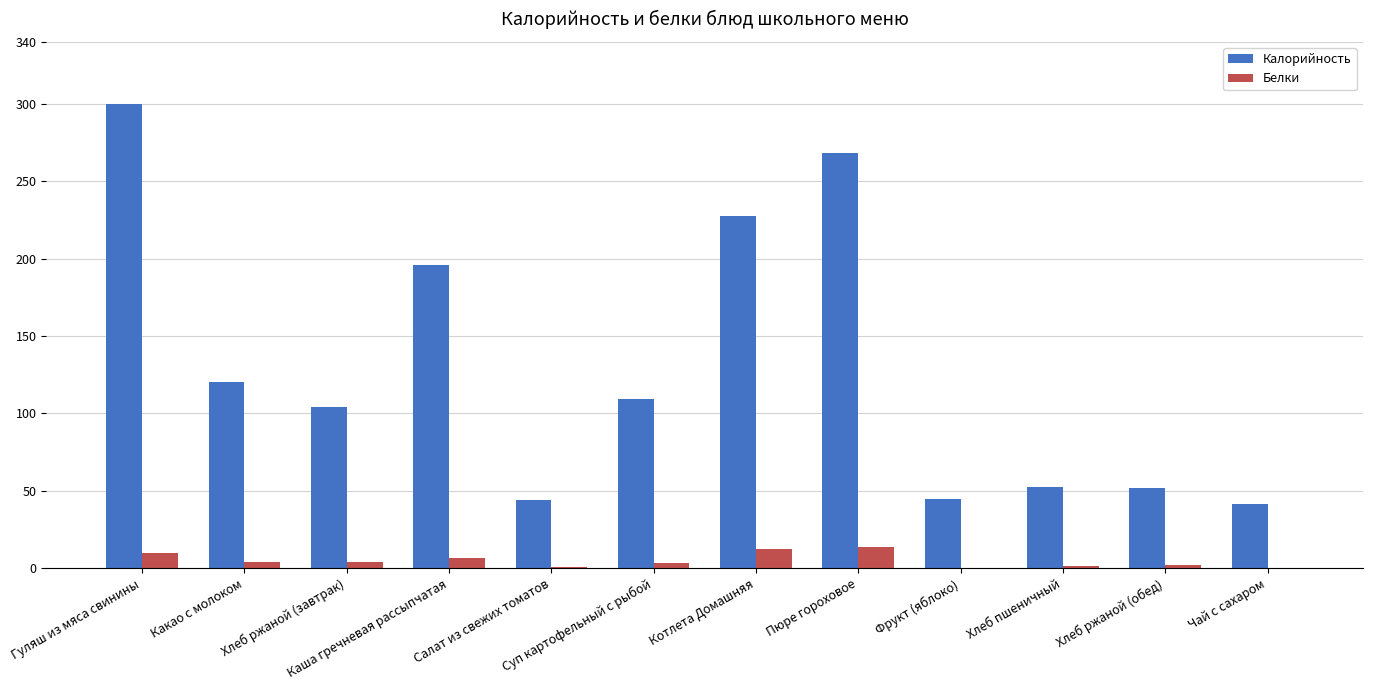

Does the chart contain stacked bars?

No